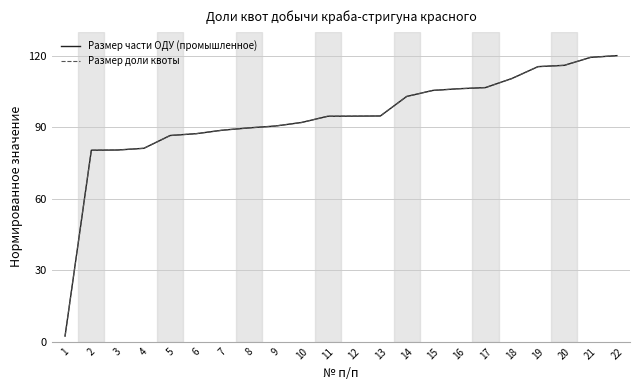

Is the value of Размер части ОДУ (промышленное) at 1 greater than the value of Размер доли квоты at 15?

No